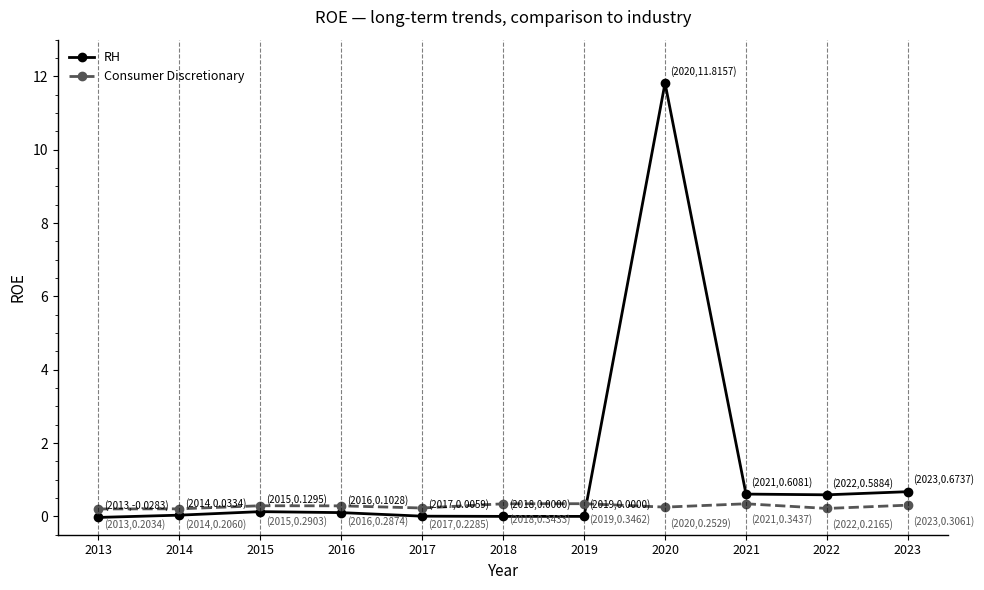

True or false: RH has a value of 4.1 at 2020.

False